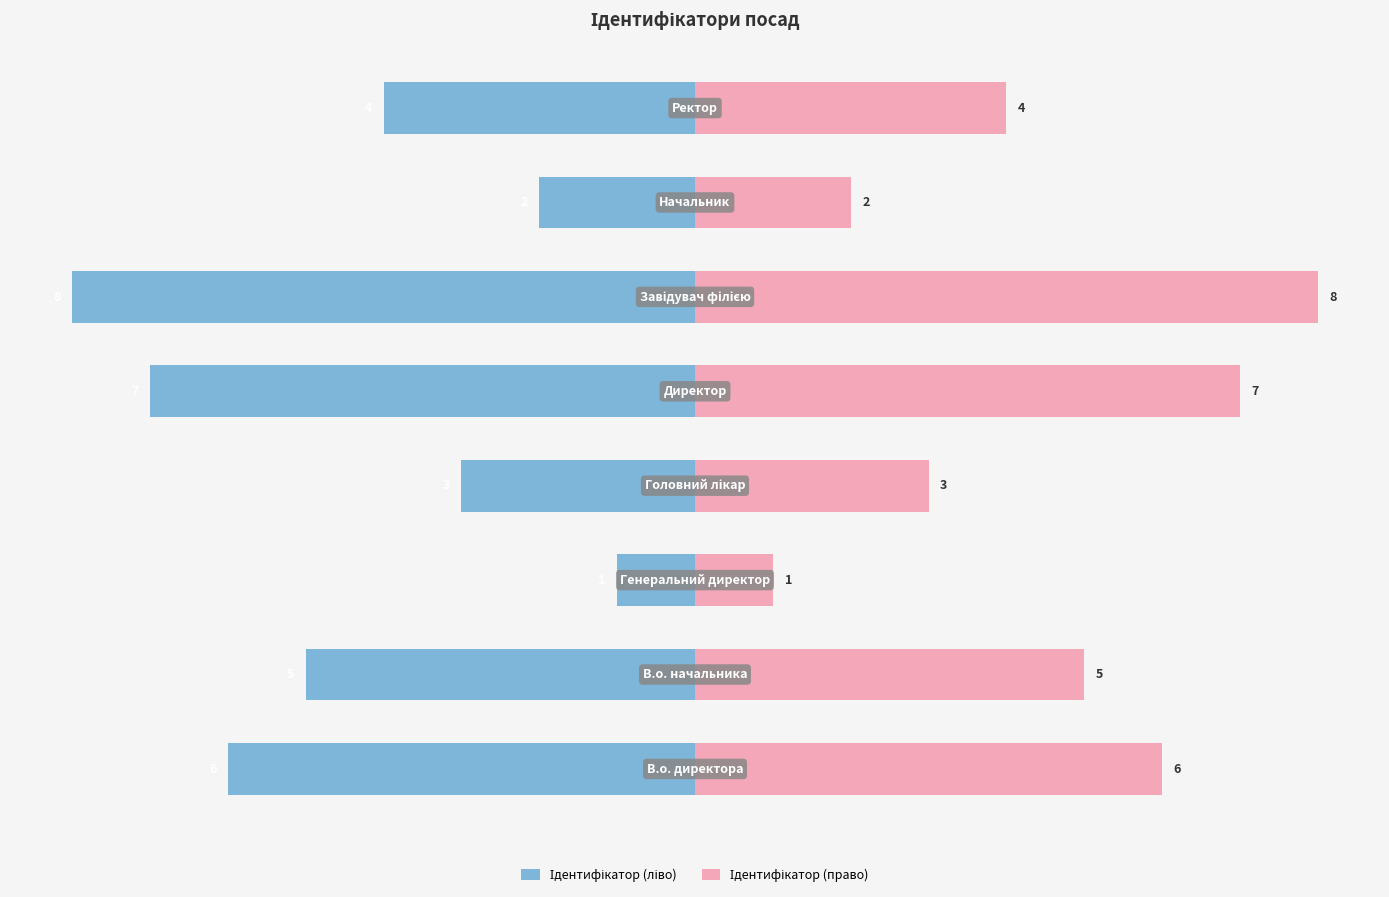

How many values in the Ідентифікатор (ліво) series exceed -4?

3